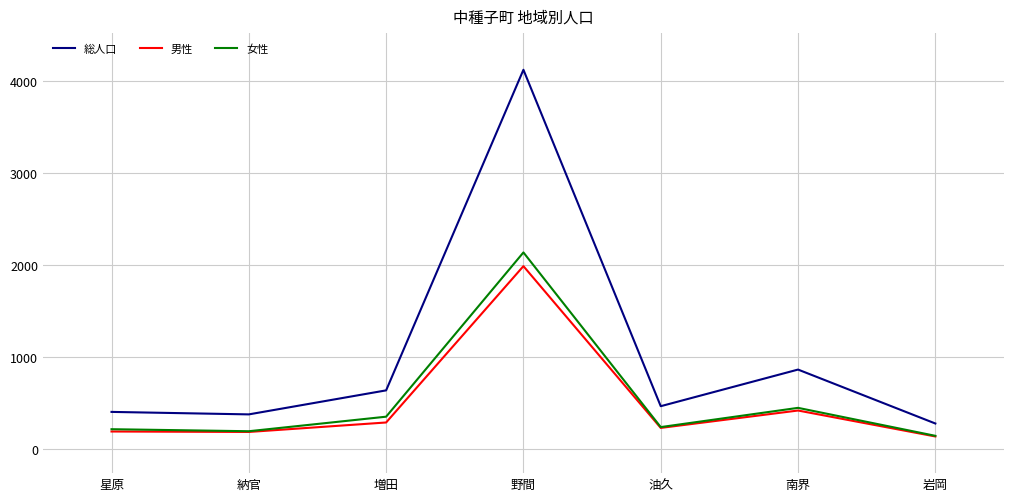

Is the value of 女性 at 野間 greater than the value of 総人口 at 南界?

Yes